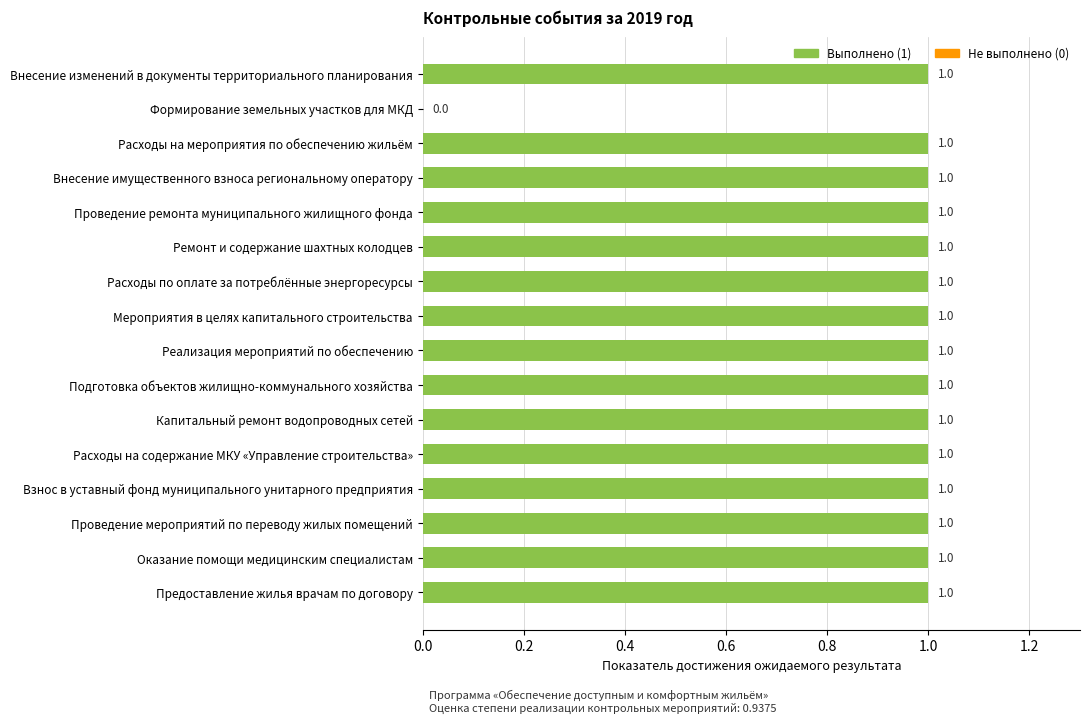

How many categories are shown in the chart?

16